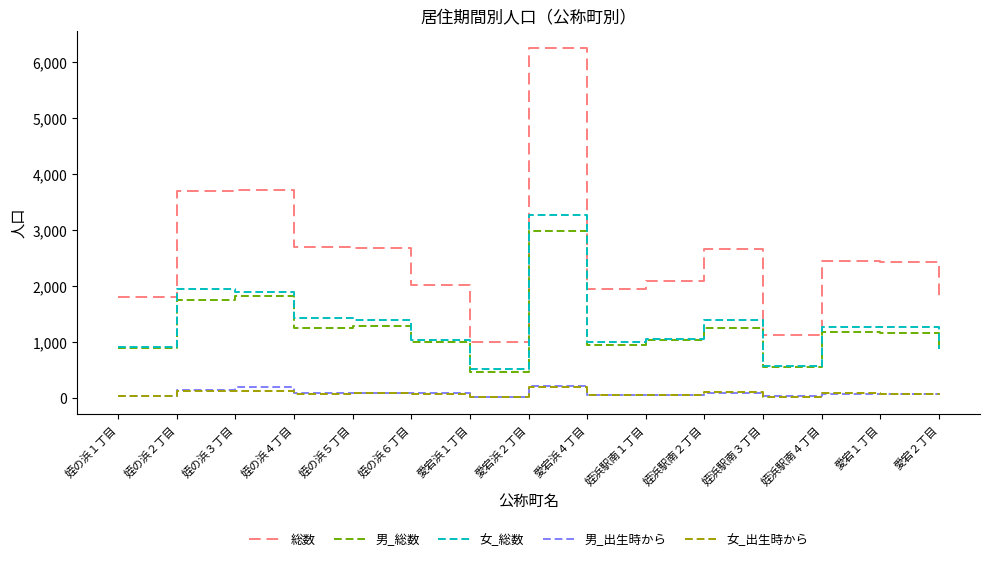

What is the average value of the 総数 series?

2554